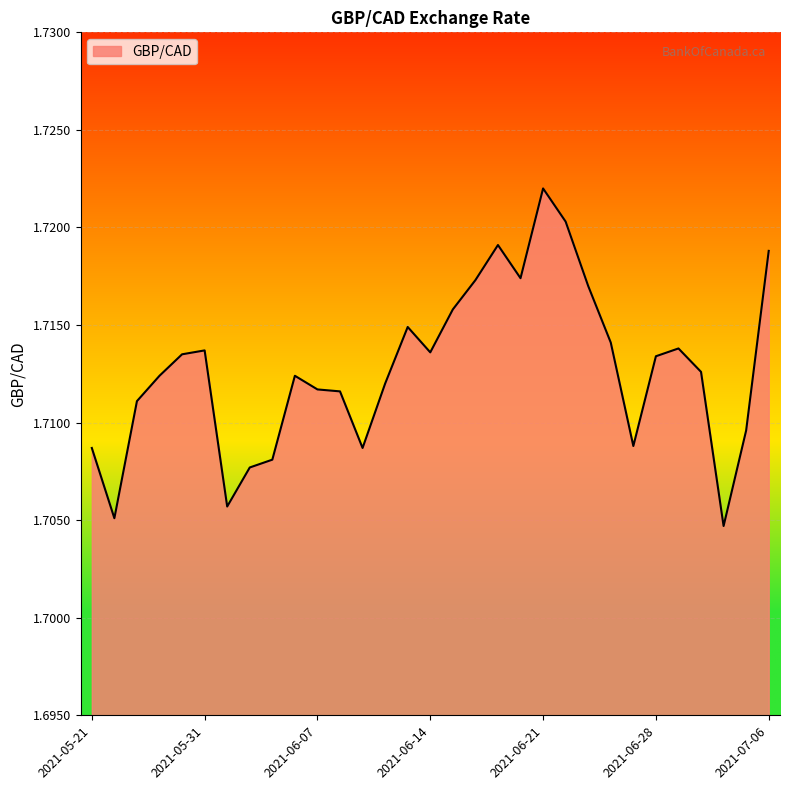

What is the minimum value shown in the chart?

1.7